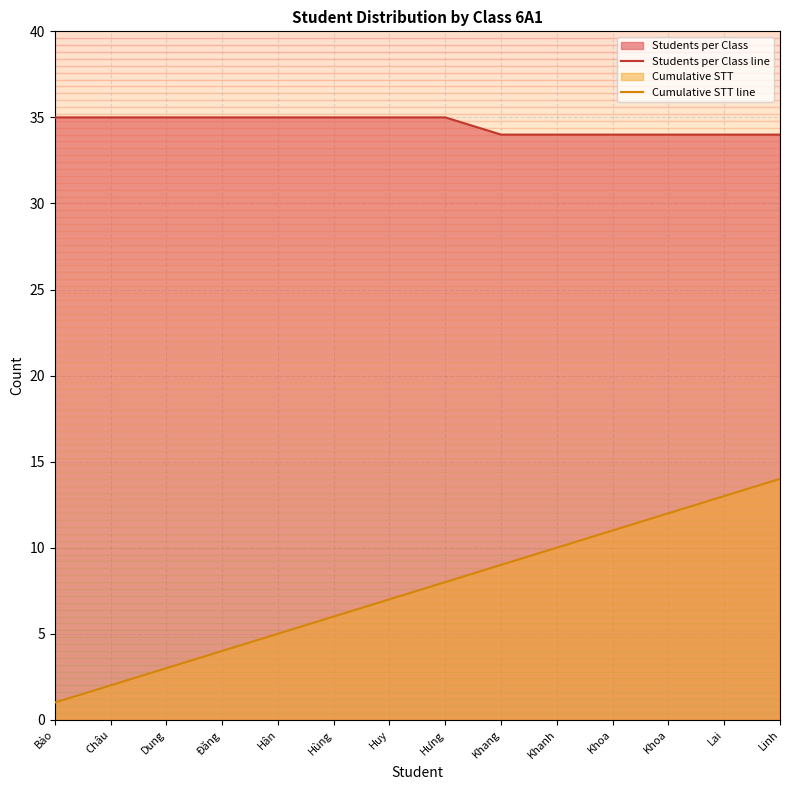

Count the number of data series in this chart.

2